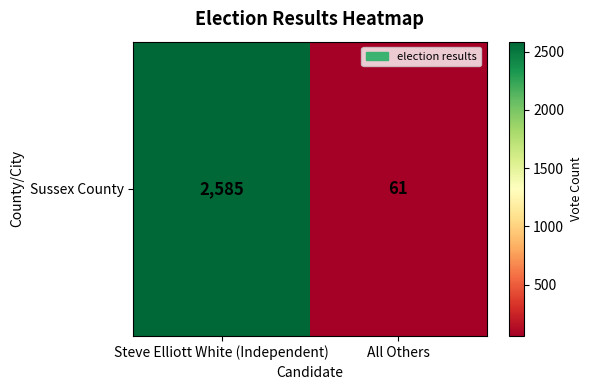

At which category does the chart reach its minimum across all series?

All Others